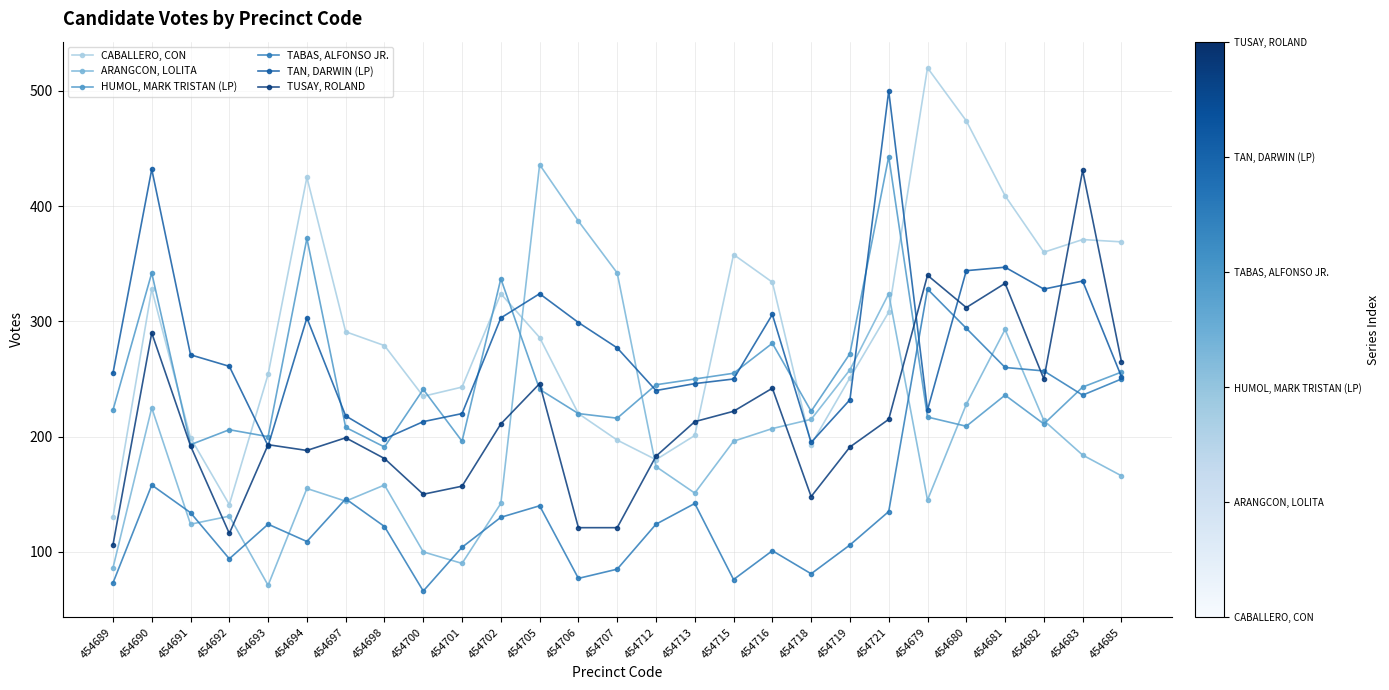

After their last crossing, which series has the higher values: ARANGCON, LOLITA or TAN, DARWIN (LP)?

TAN, DARWIN (LP)